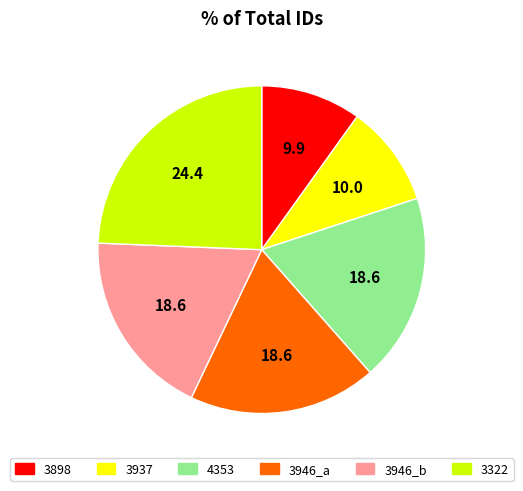

How many slices are in this pie chart?

6